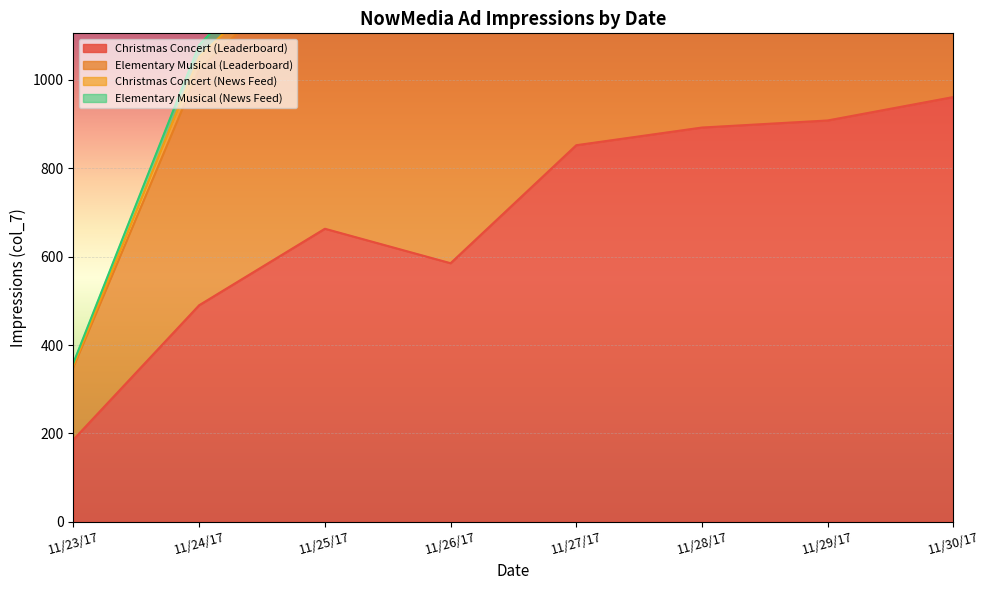

True or false: Christmas Concert (Leaderboard) and Elementary Musical (Leaderboard) intersect in this chart.

False